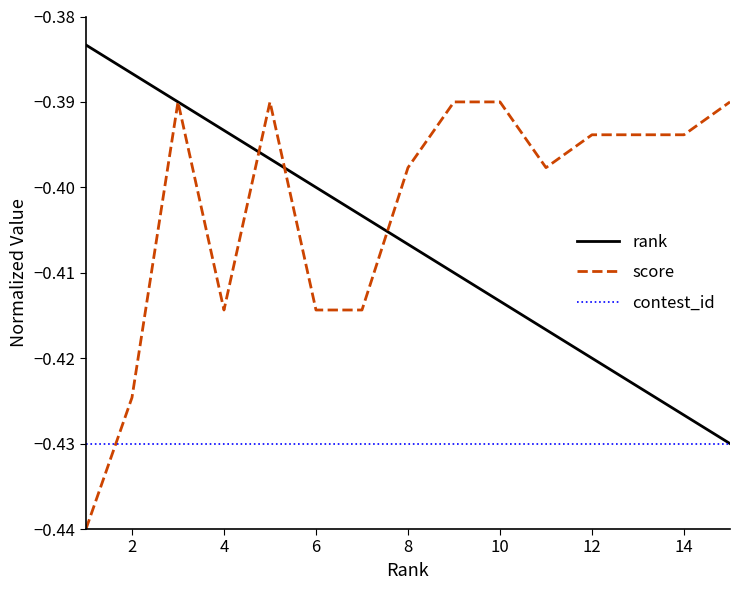

Rank the series by their average value, from lowest to highest.

contest_id, rank, score